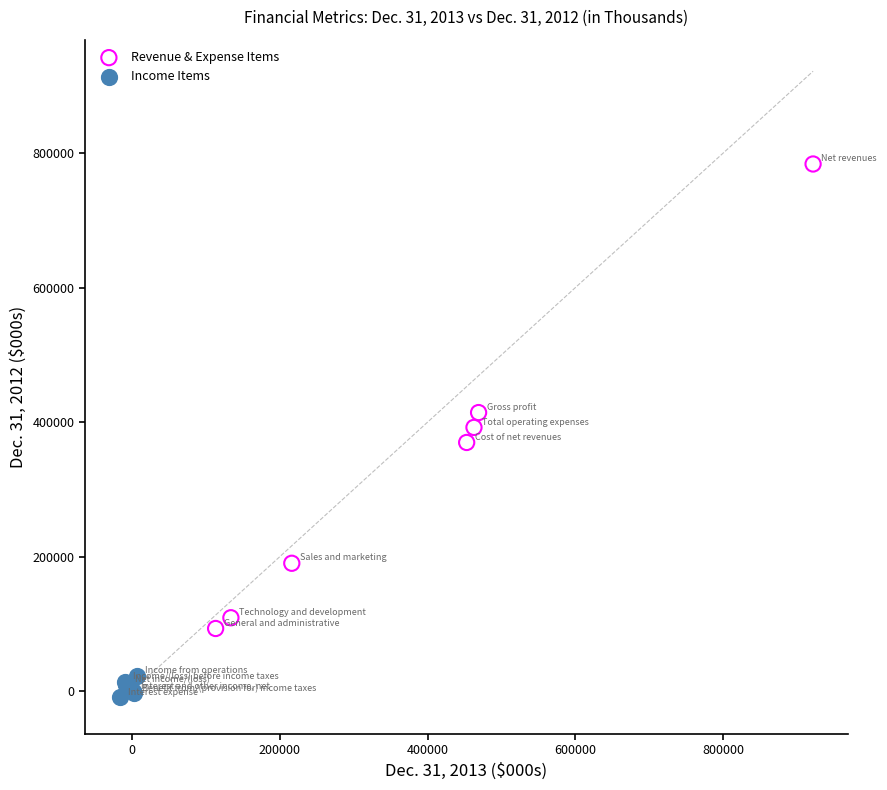

Which series contains the highest Y value?

Revenue & Expense Items